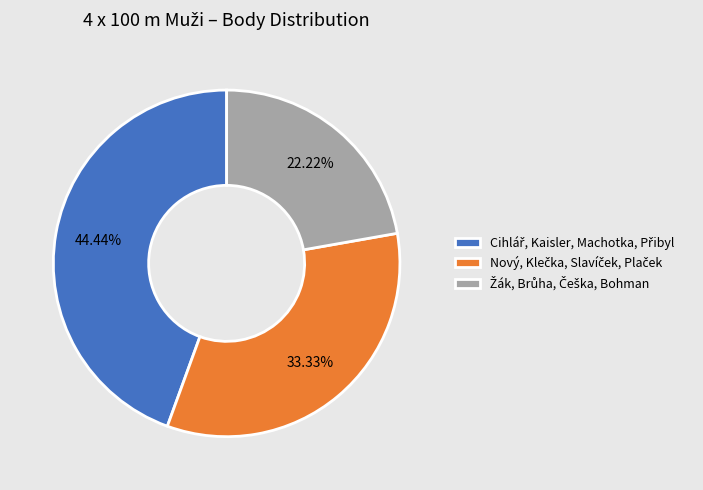

To the nearest percent, what is the average slice percentage?

33%